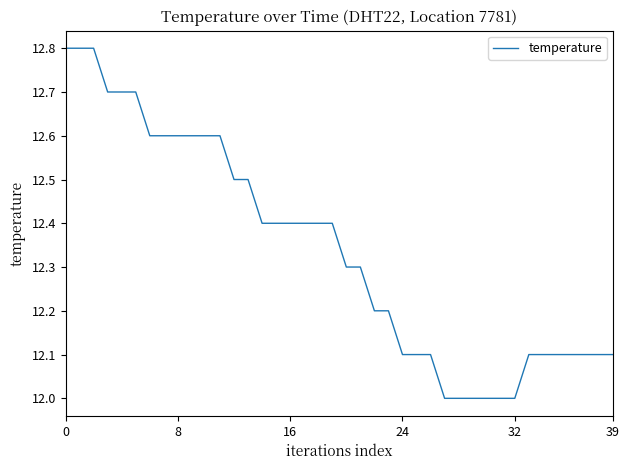

What is the greatest value displayed?

12.8